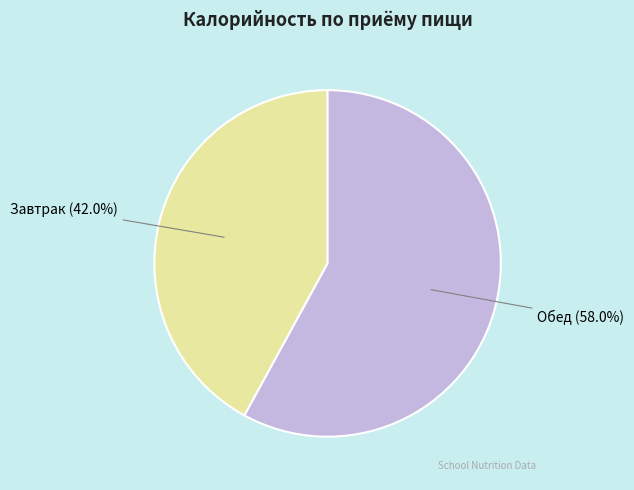

Rank the categories by value from lowest to highest.

Завтрак, Обед